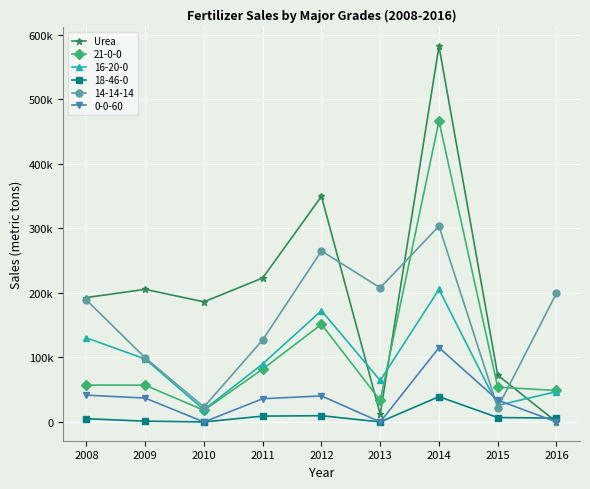

What are all the series names shown in the legend?

Urea, 21-0-0, 16-20-0, 18-46-0, 14-14-14, 0-0-60